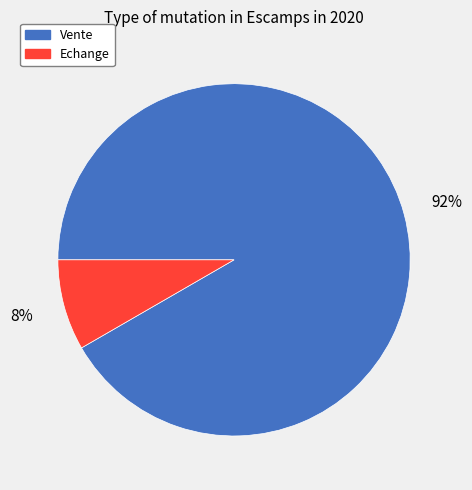

Does any single category account for the majority?

Yes